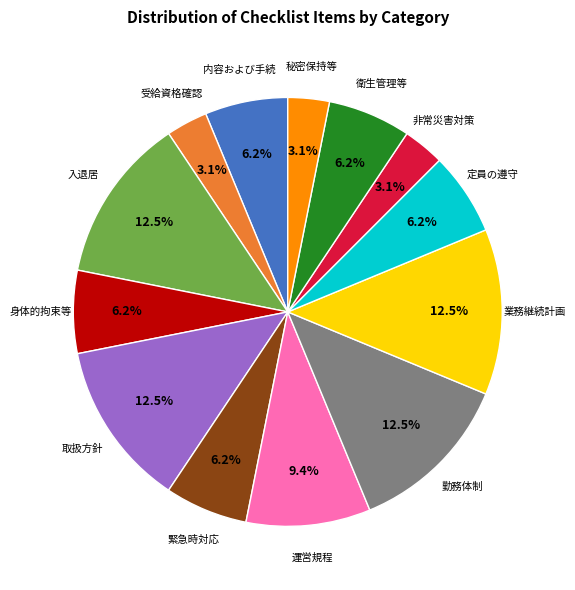

How many segments does this pie chart have?

13